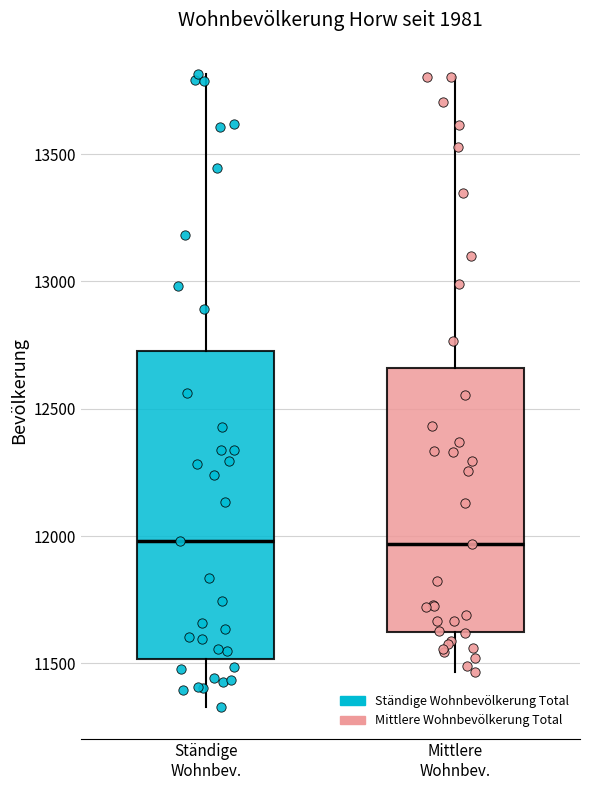

Reading left to right, read every box against the y-axis: the position of its median line, the range the box covers, and the ends of its whiskers. The values are not printed on the chart, so give them approximately, as read against the axis.

Ständige Wohnbev.: median 12000, box 11500 to 12750, whiskers 11350 to 13800
Mittlere Wohnbev.: median 11950, box 11600 to 12650, whiskers 11450 to 13800